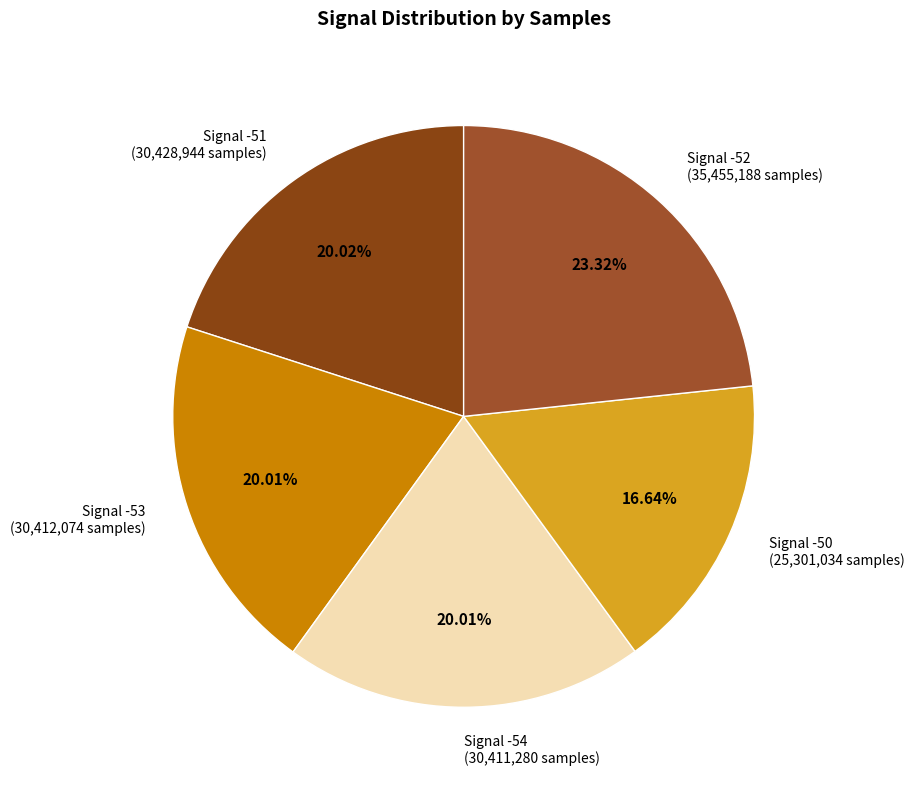

How many segments does this pie chart have?

5